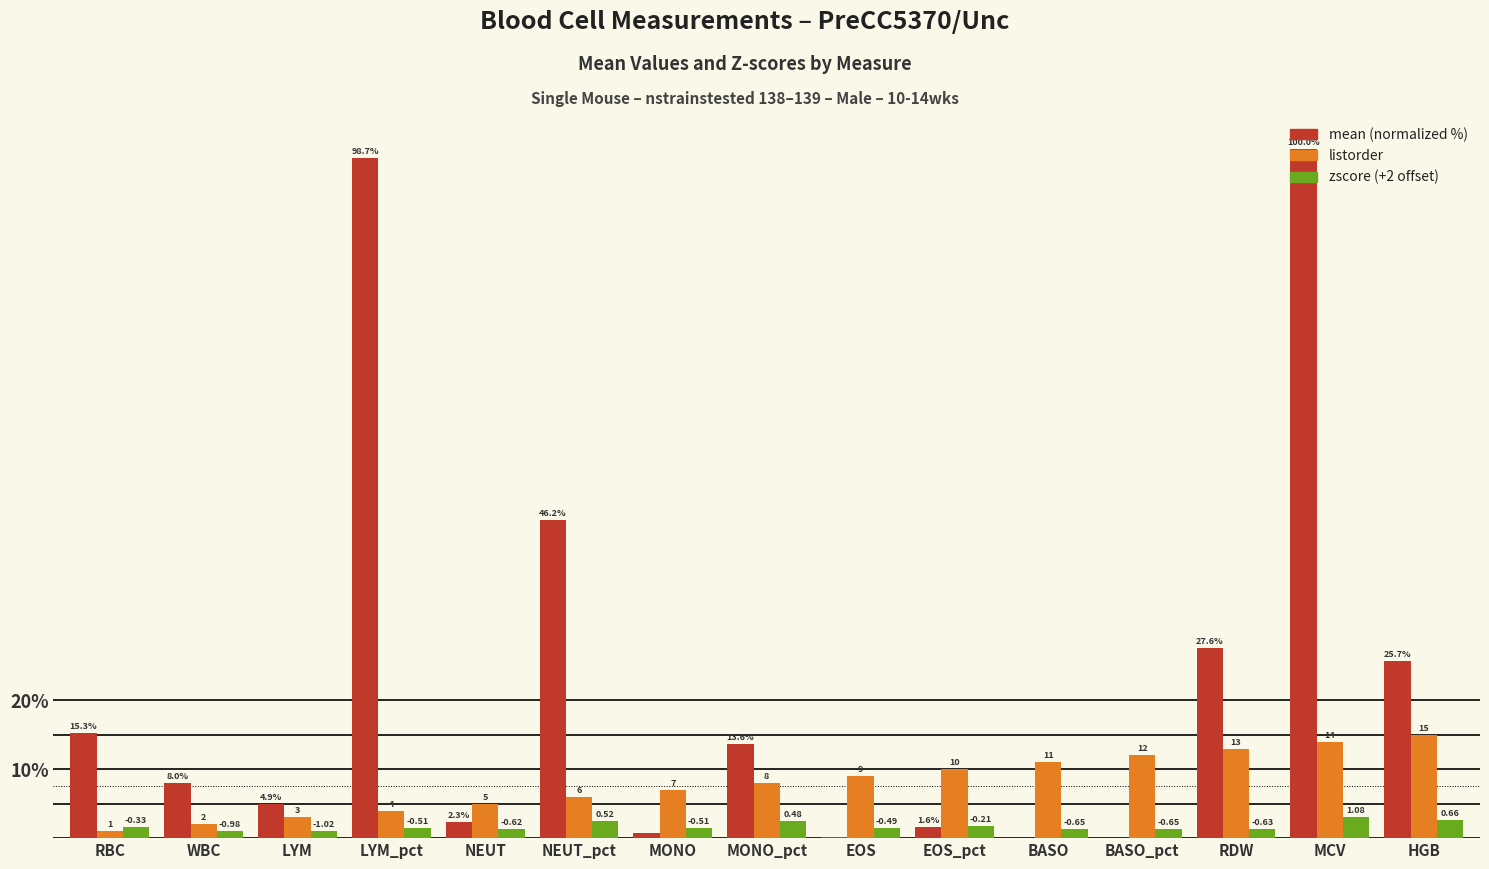

Between LYM_pct and MCV, which series saw the biggest shift?

listorder